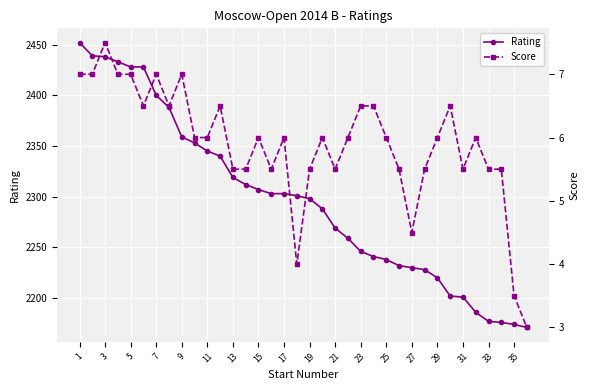

How many categories are shown in the chart?

36